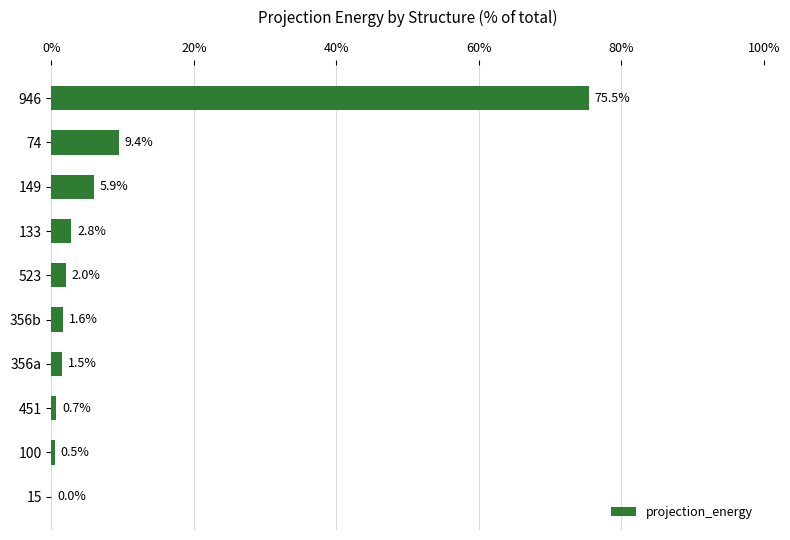

The chart shows a value of 0.5 at 100. True or false?

True